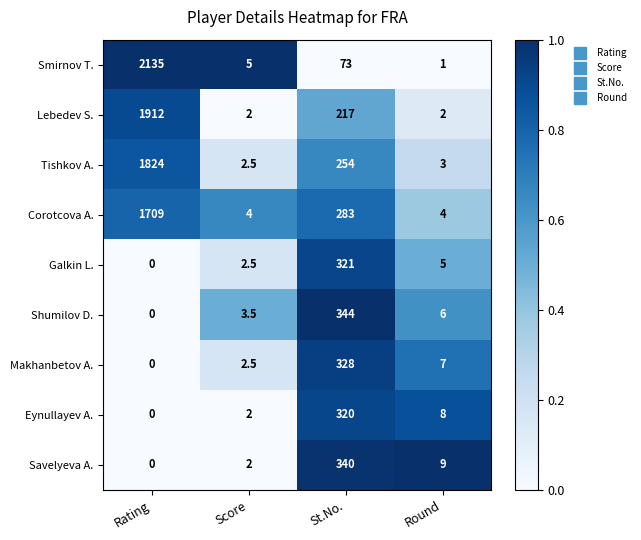

Count the number of categories in the chart.

4